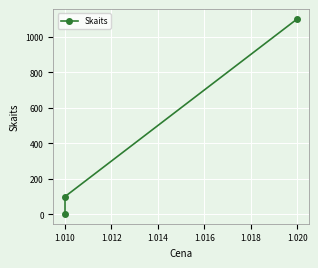

What is the greatest value displayed?

1100